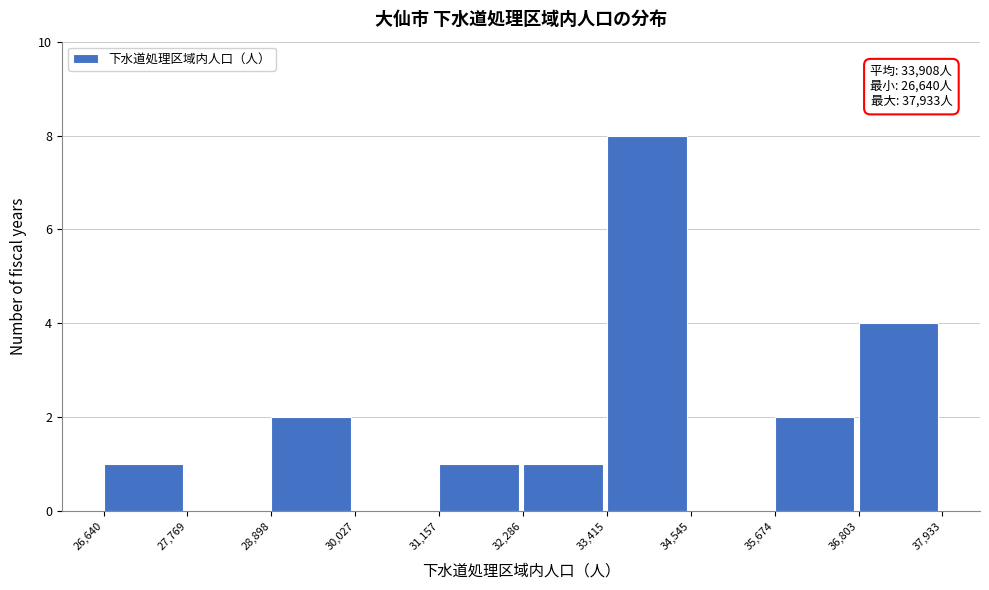

Which range on the x-axis has the tallest bar?

33,415 to 34,545